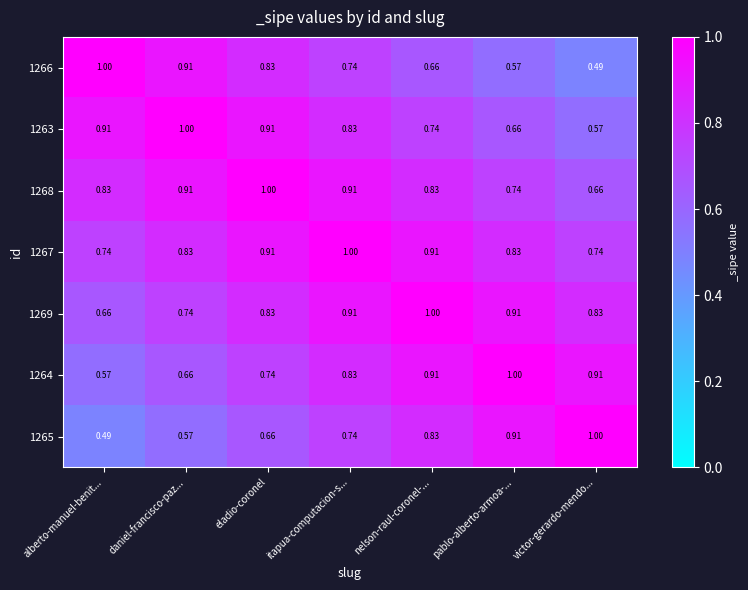

Is the value of 1267 at victor-gerardo-mendo... greater than the value of 1264 at daniel-francisco-paz...?

Yes